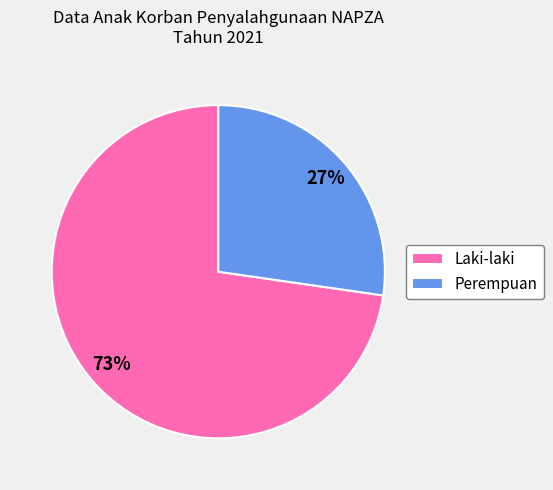

Which category has the smallest portion of the pie?

Perempuan